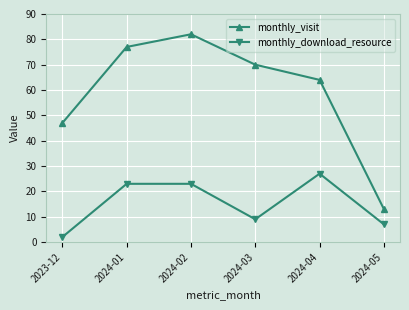

What is the difference between the monthly_download_resource values at 2024-05 and 2023-12?

5